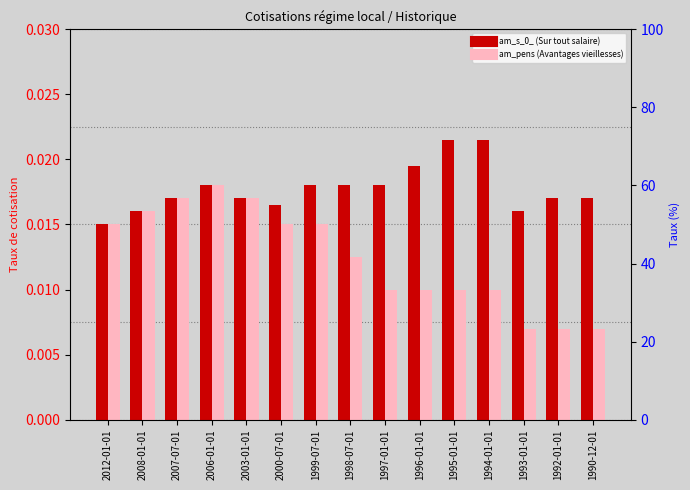

Is it true that am_s_0_ (Sur tout salaire) equals 0.0 at 1999-07-01?

False